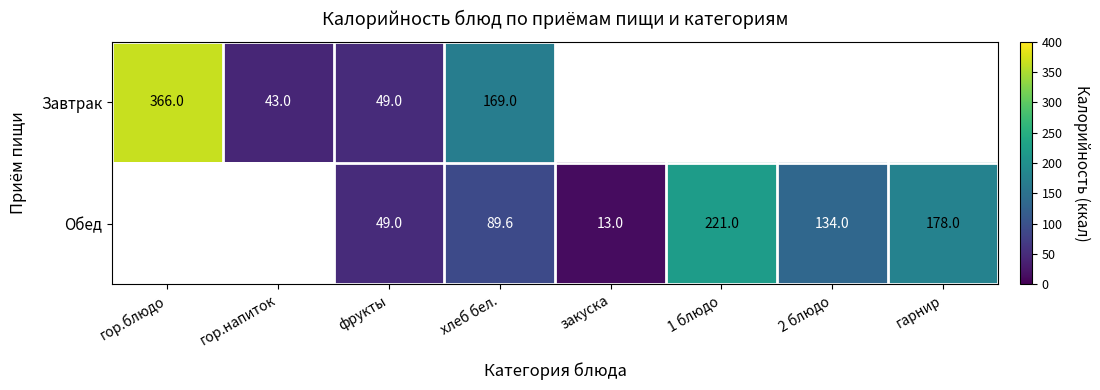

Is it true that Обед equals 221.0 at 1 блюдо?

True